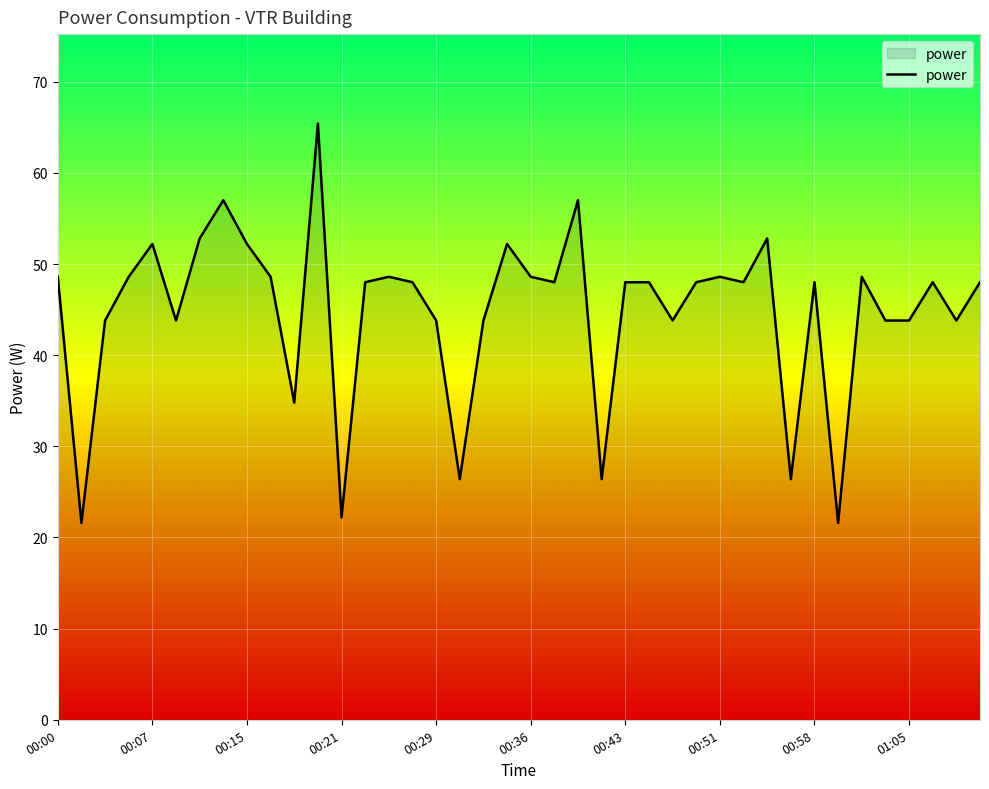

What is the average value?

44.8